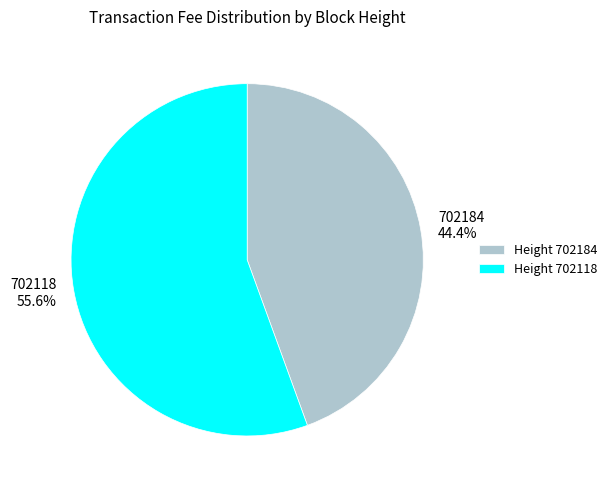

Combined, what portion of the pie is 702184 and 702118?

100.0%